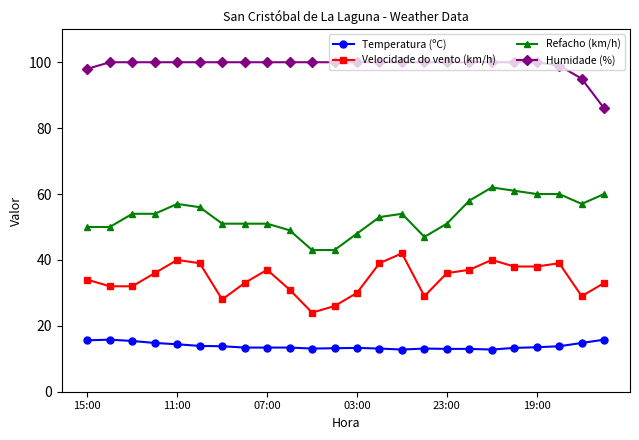

Which series has the largest total across all categories?

Humidade (%)